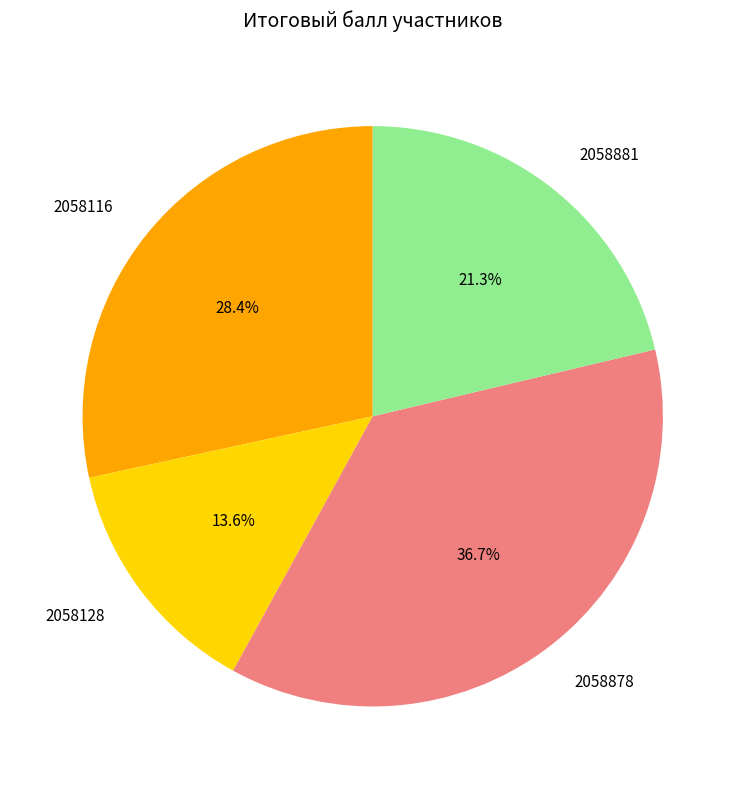

True or false: 2058878 accounts for 37% of the total.

True